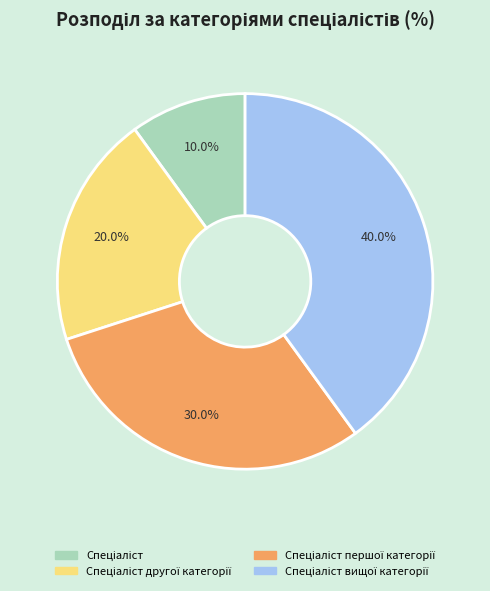

Is there any slice that represents more than half of the pie?

No